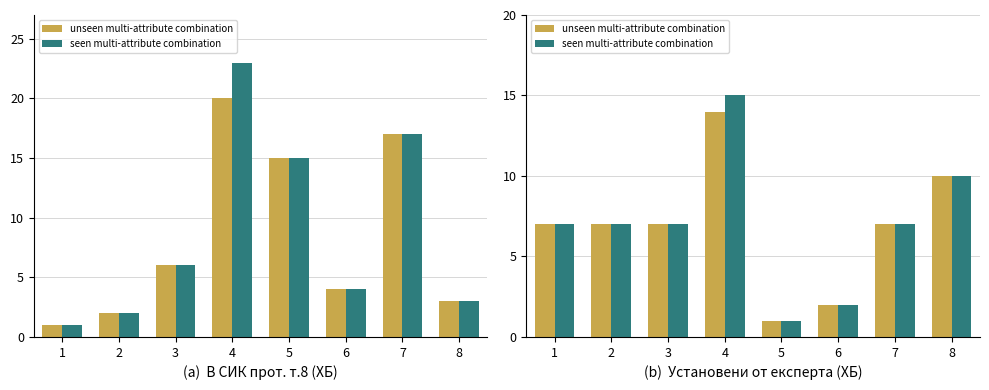

List the labels in order of seen multi-attribute combination value, smallest first.

5, 6, 1, 2, 3, 7, 8, 4